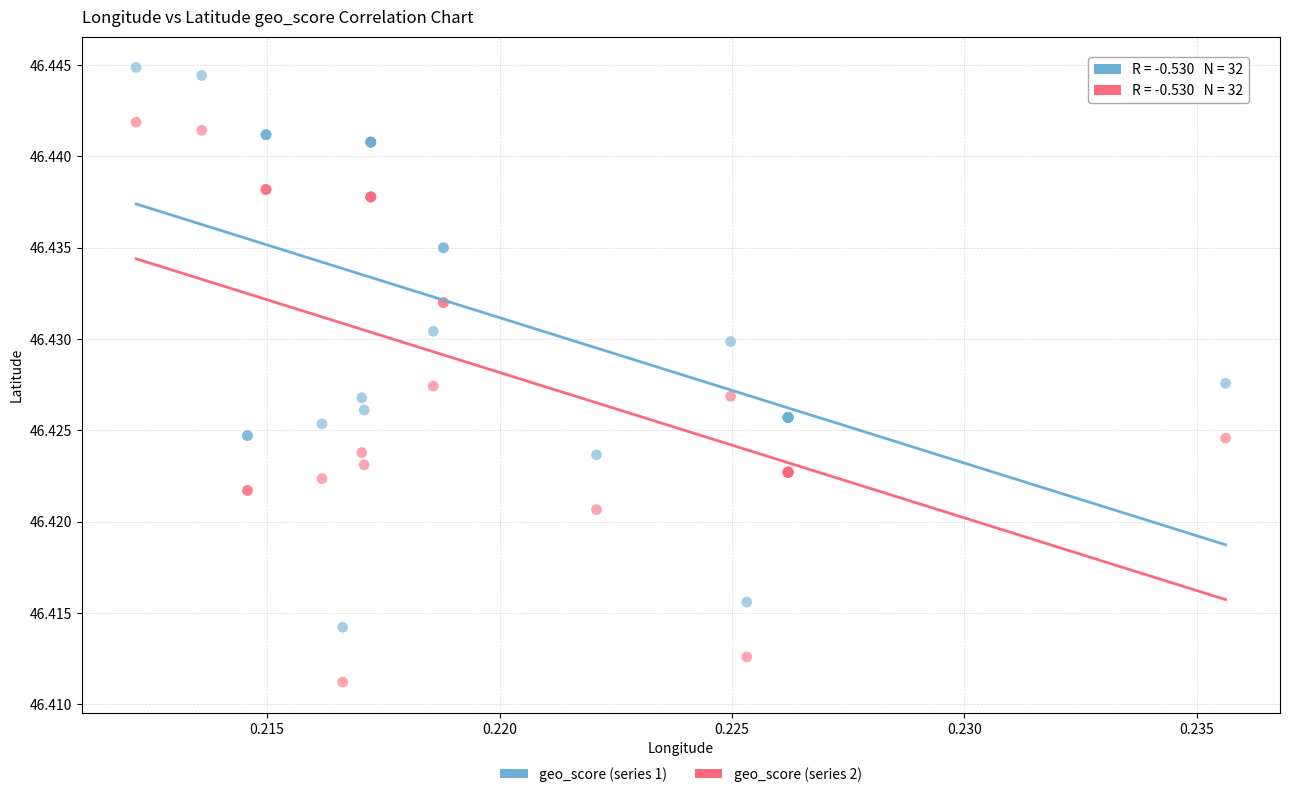

What are all the series names shown in the legend?

geo_score (series 1), geo_score (series 2)